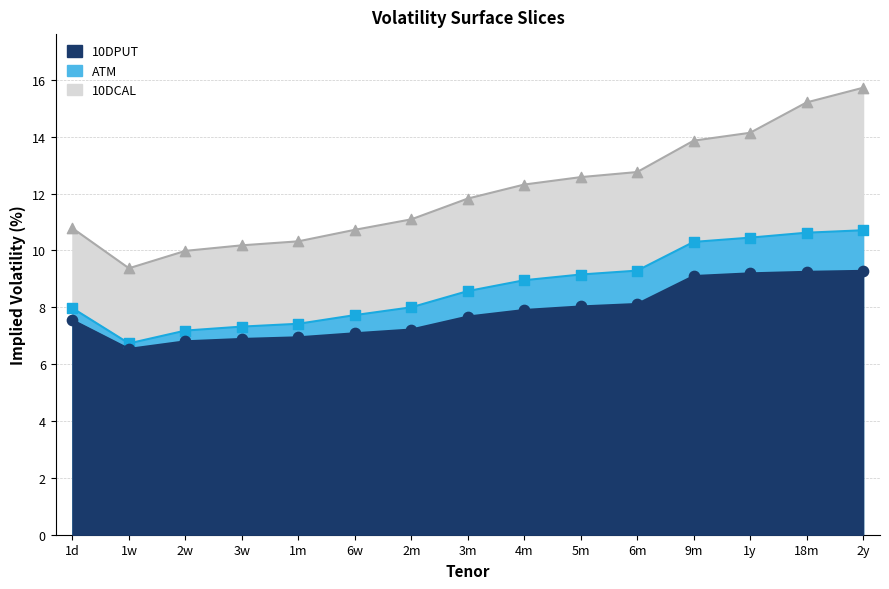

What is the total value across all series at 2y?

35.7